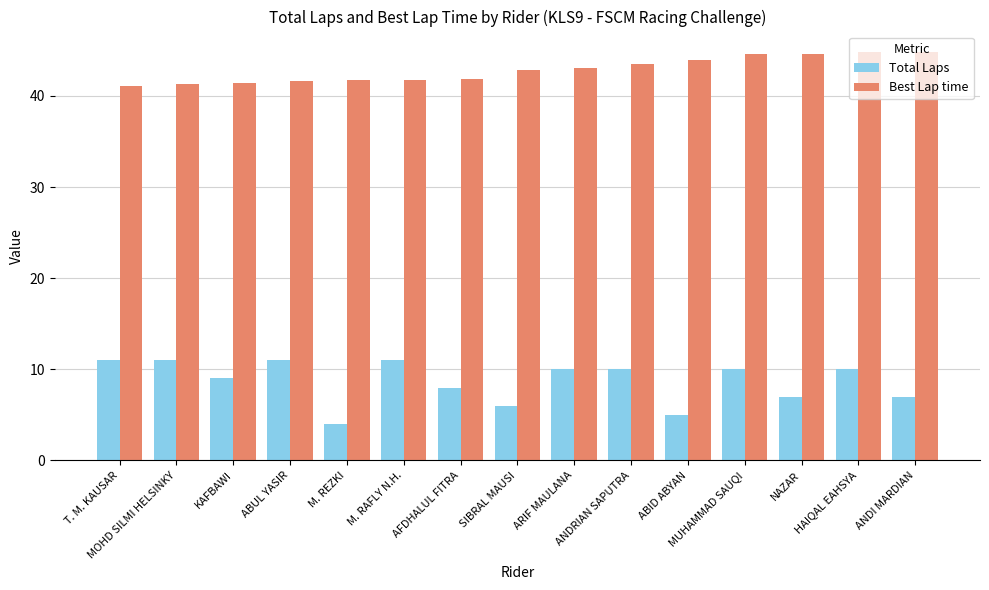

Count the number of data series in this chart.

2